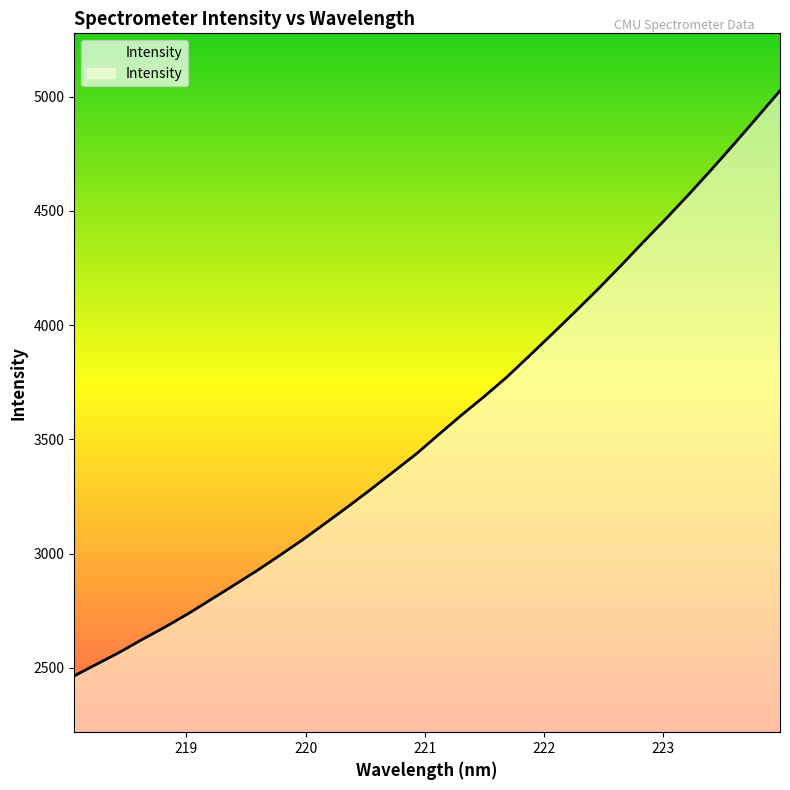

What is the maximum value shown in the chart?

5025.3